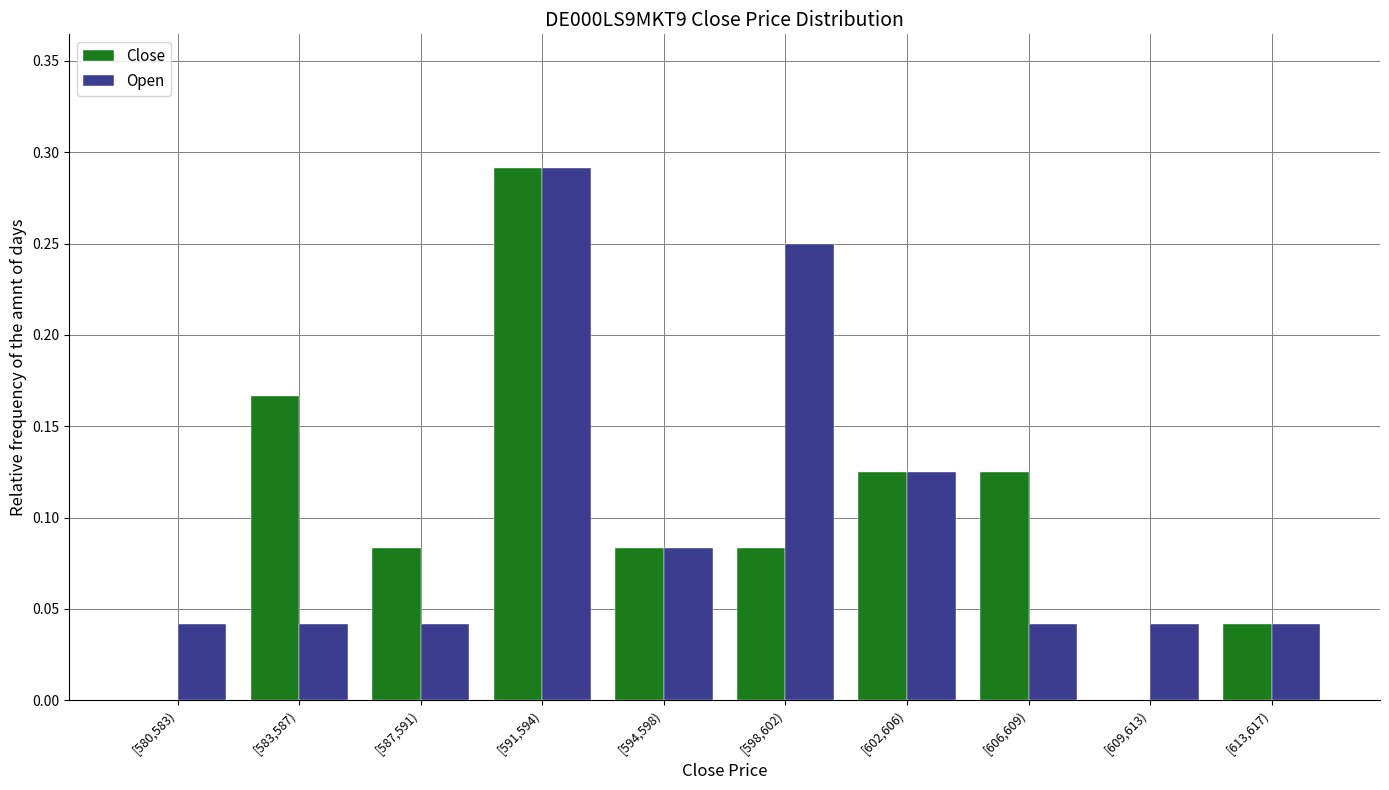

At which category does the chart reach its peak across all series?

[591,594)